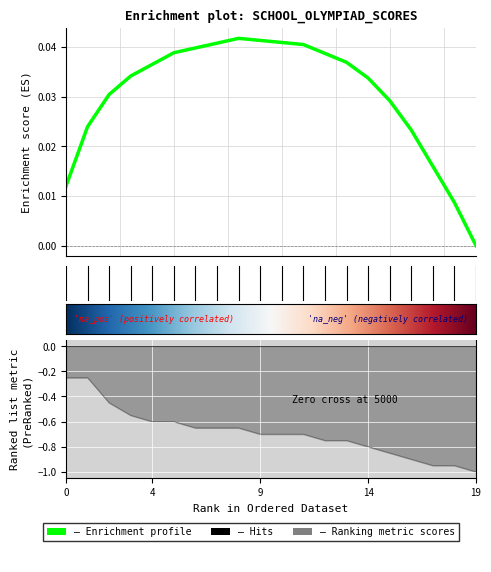

At which label is the value closest to 0?

1